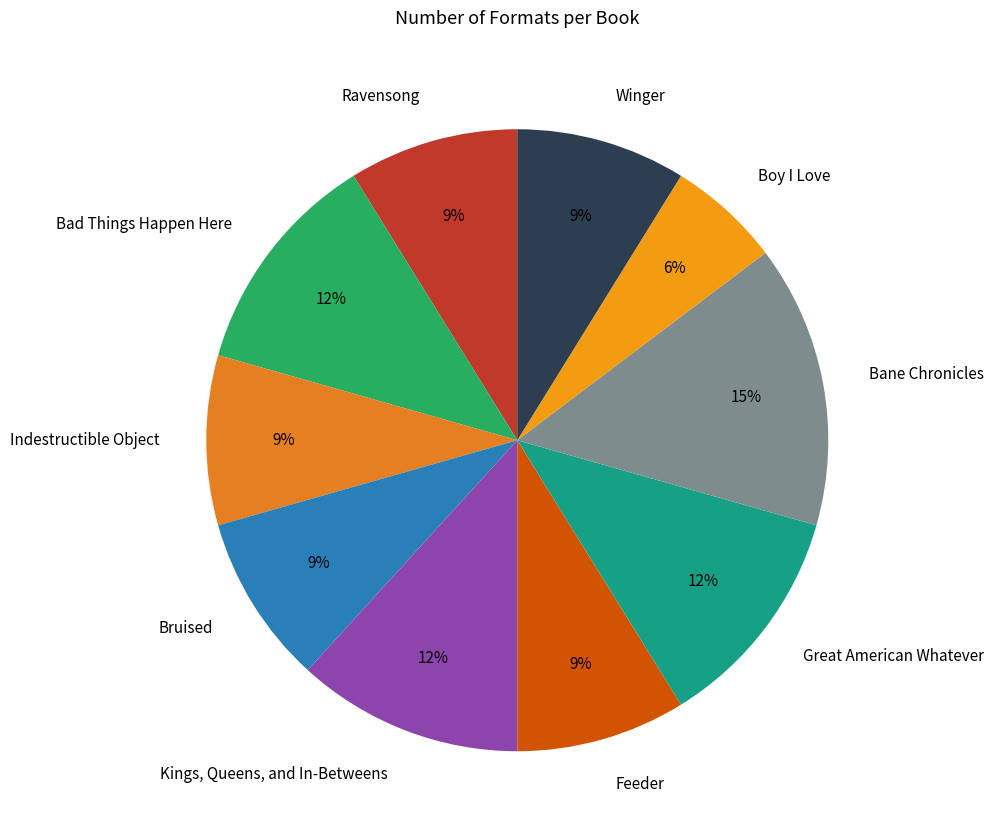

Does Great American Whatever account for over 50% of the chart?

No